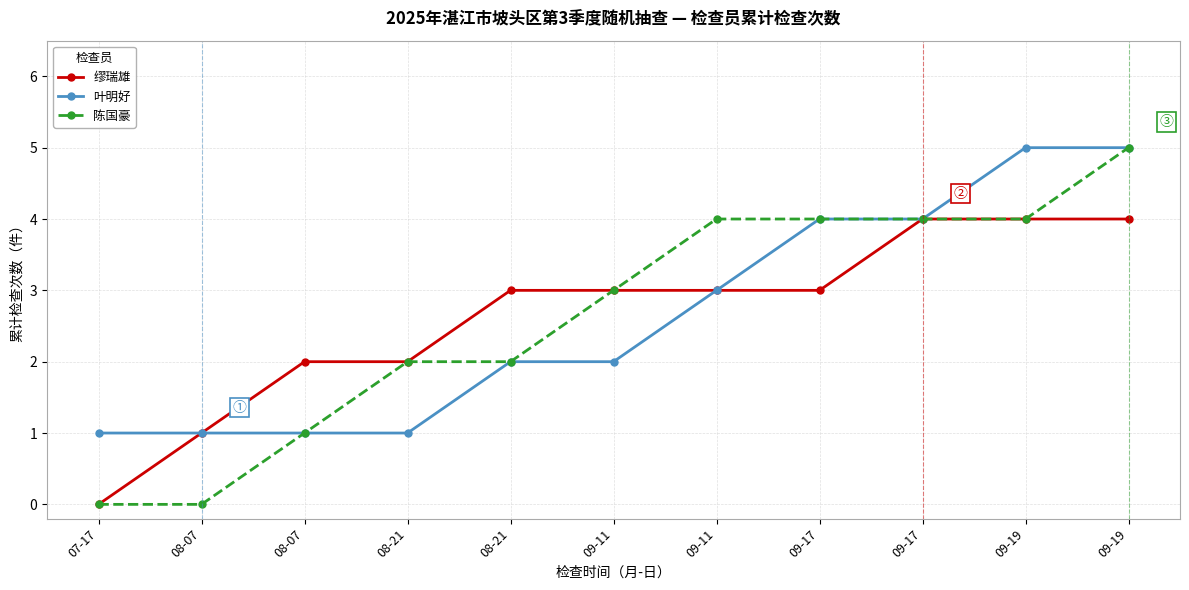

How many lines are shown in the chart?

3